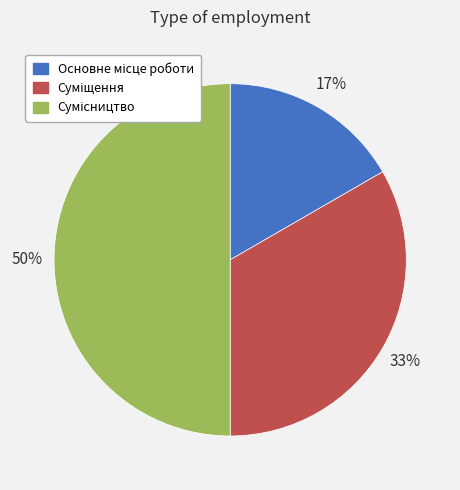

To the nearest percent, what is the difference between the largest and smallest slice percentages?

33%